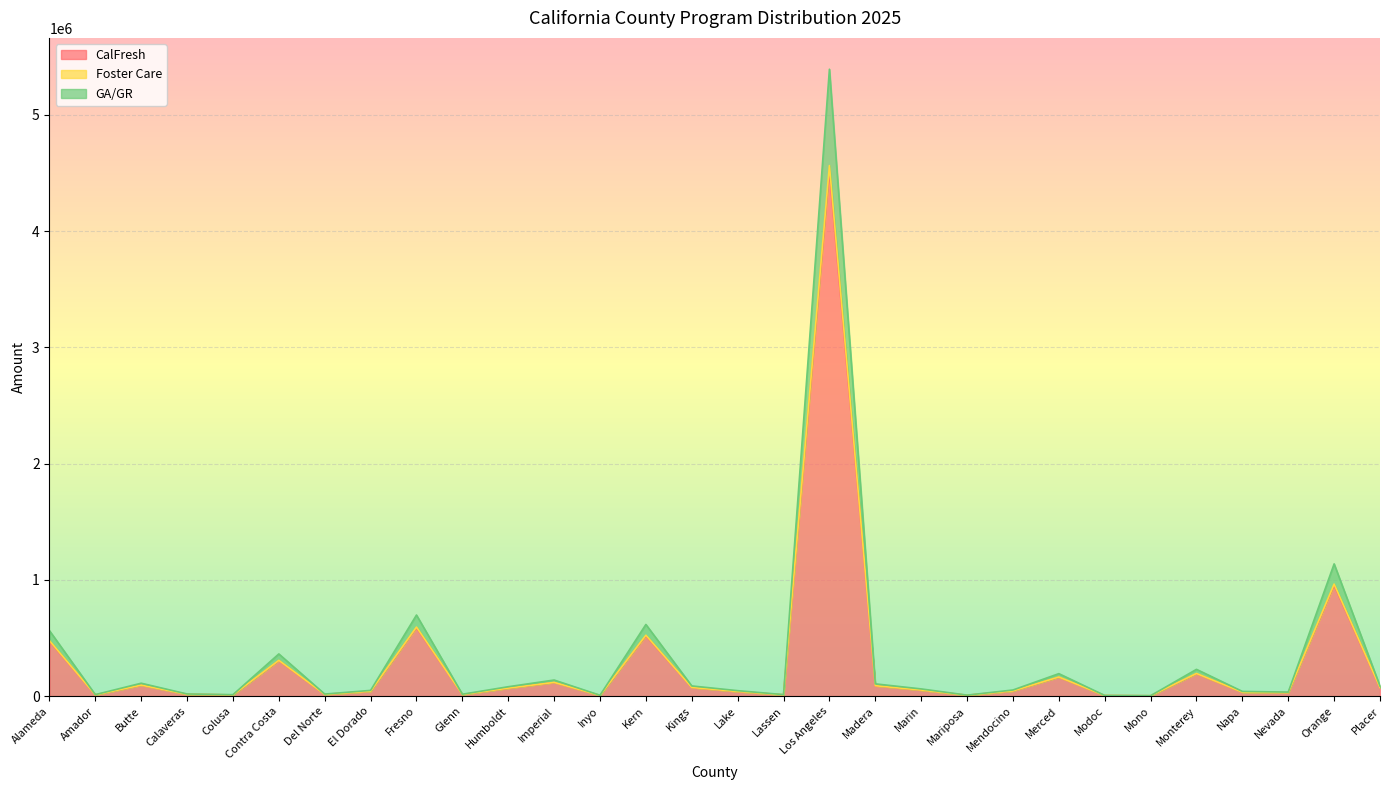

What are all the series names shown in the legend?

CalFresh, Foster Care, GA/GR